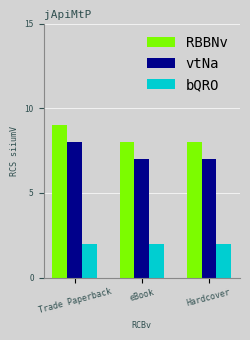

Reading right to left, list all the values displayed in this chart.

RBBNv: Hardcover=8	eBook=8	Trade Paperback=9
vtNa: Hardcover=7	eBook=7	Trade Paperback=8
bQRO: Hardcover=2	eBook=2	Trade Paperback=2